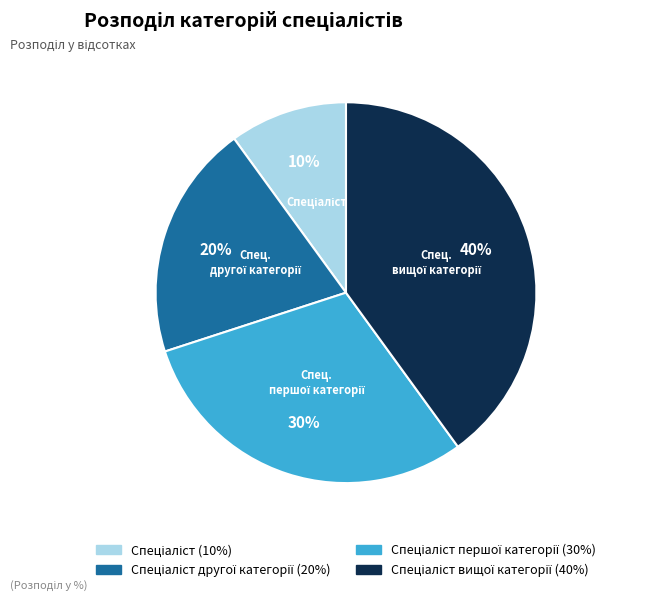

Is there any slice that represents more than half of the pie?

No